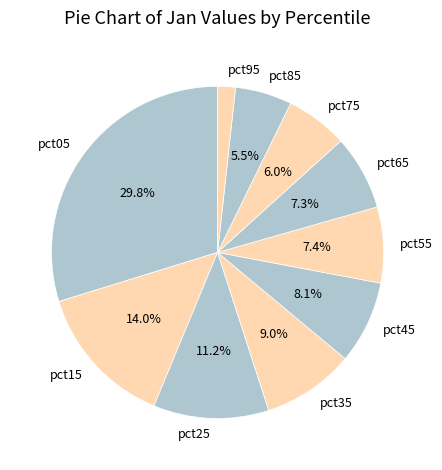

True or false: pct25 accounts for 11% of the total.

True